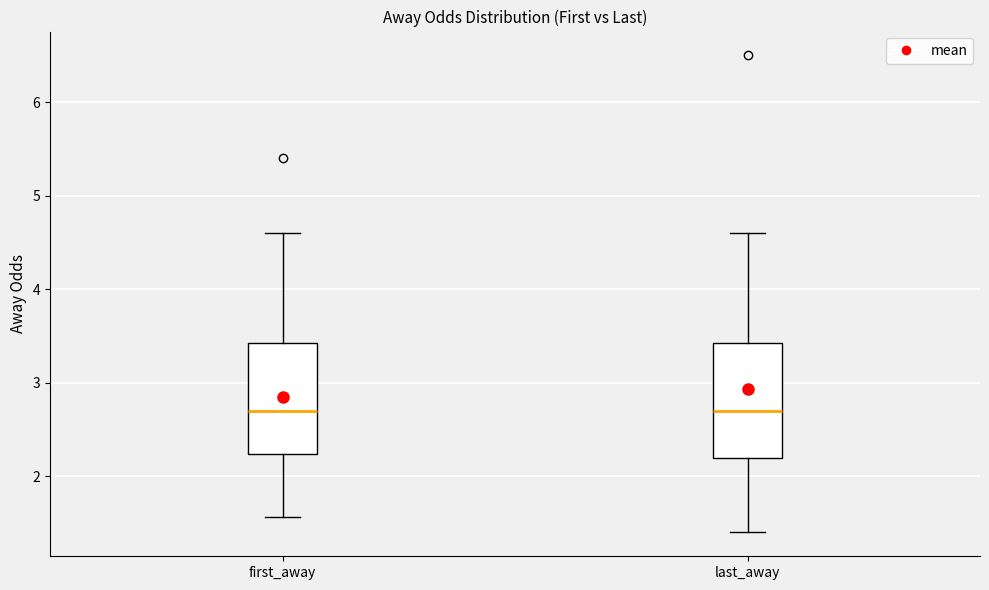

Reading left to right, transcribe this box plot: for each box, give where its median line is, the range the box spans, and where its two whiskers end, as read against the y-axis. The values are not printed on the chart, so give them approximately, as read against the axis.

first_away: median 2.7, box 2.2 to 3.4, whiskers 1.6 to 4.6
last_away: median 2.7, box 2.2 to 3.4, whiskers 1.4 to 4.6